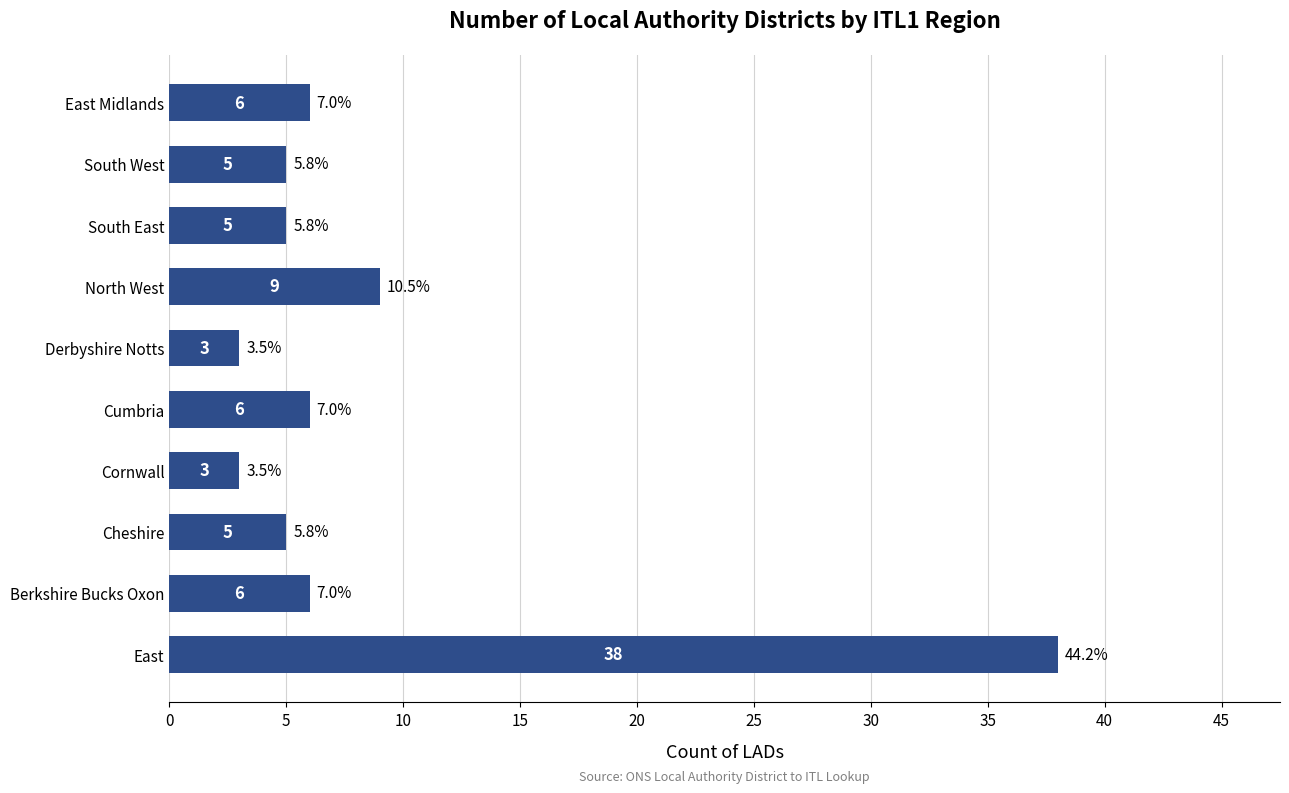

What is the ratio of the value at Cumbria to the value at South West?

1.2